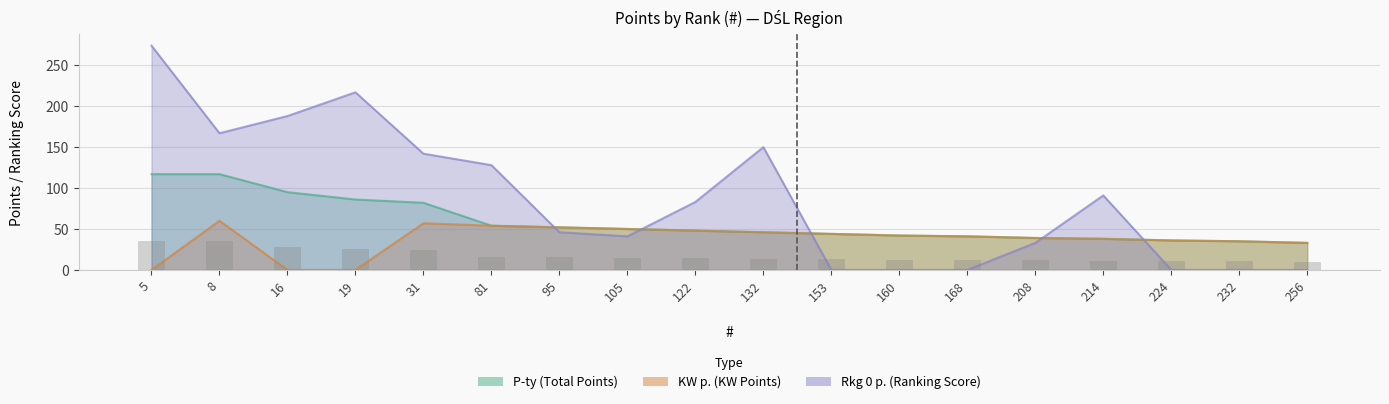

Reading left to right, extract all data points from this chart.

P-ty: 117	117	95	86	82	54	52	50	48	46	44	42	41	39	38	36	35	33
KW p.: 0	60	0	0	57	54	52	50	48	46	44	42	41	39	38	36	35	33
Rkg 0 p.: 274	167	188	217	142	128	46	41	83	150	0	0	0	33	91	0	0	0